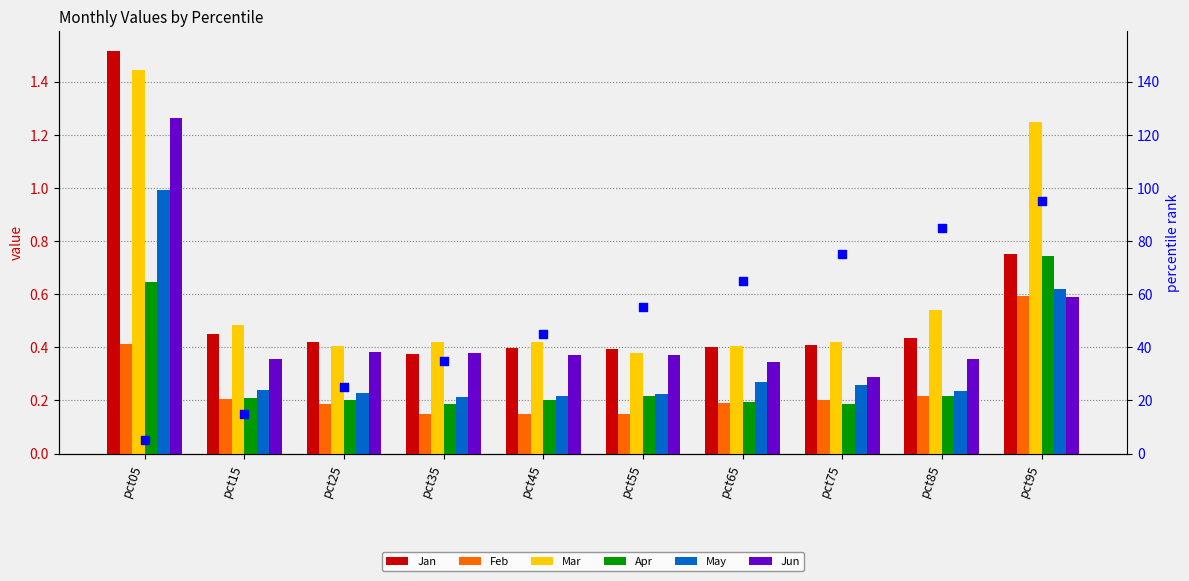

Which series has the widest spread of Y values?

Jan